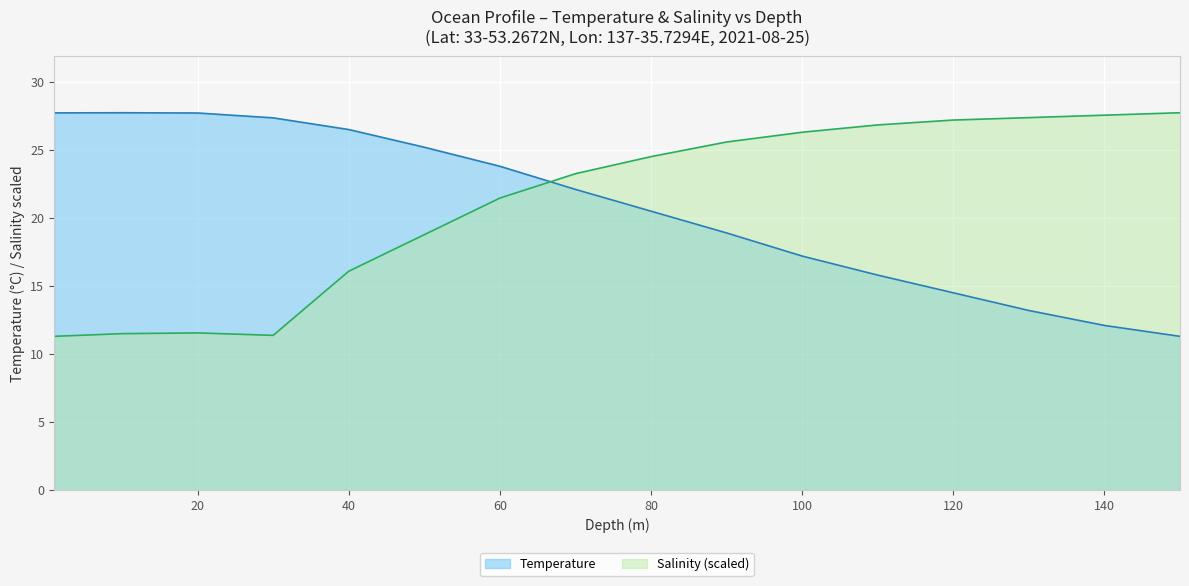

At which category does Temperature reach its first local peak?

10